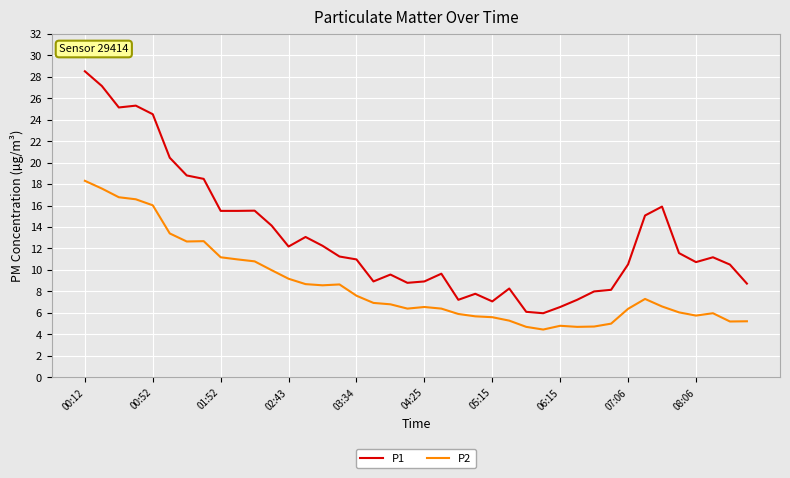

What is the average value of the P1 series?

13.0